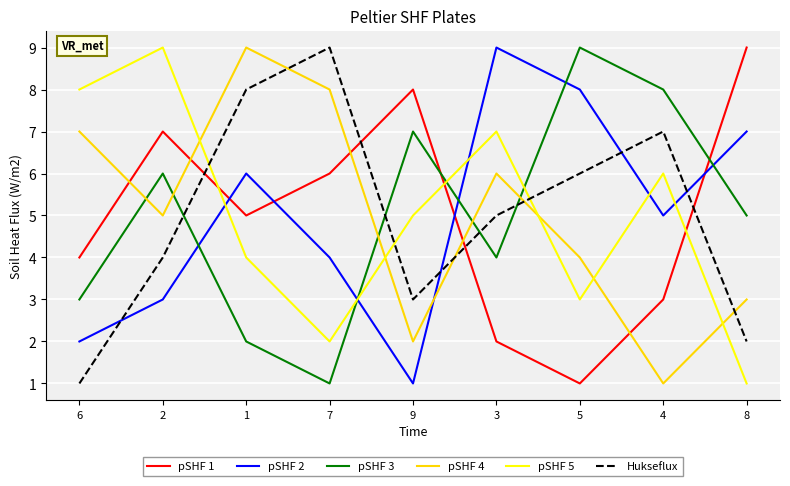

After their last crossing, which series has the higher values: pSHF 3 or Hukseflux?

pSHF 3